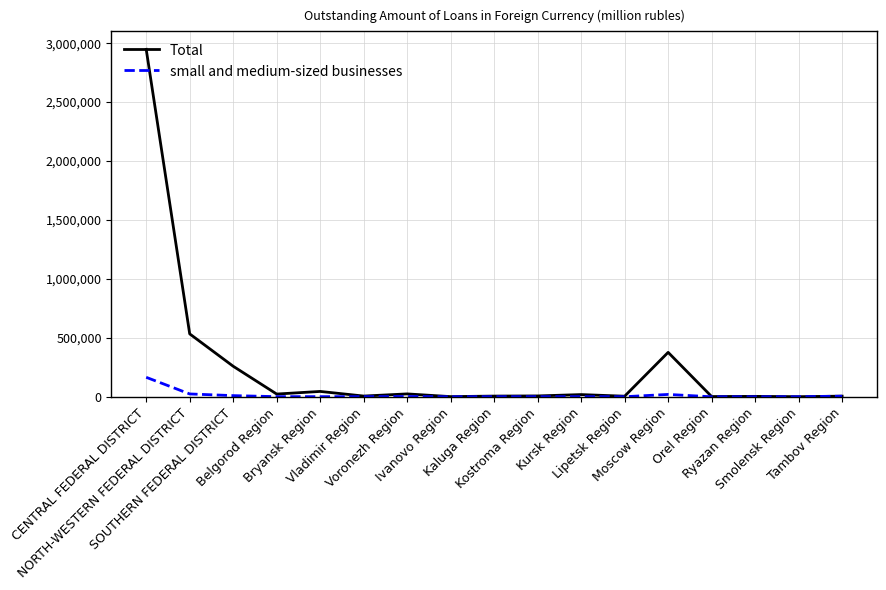

What is the maximum value shown in the chart?

2947605